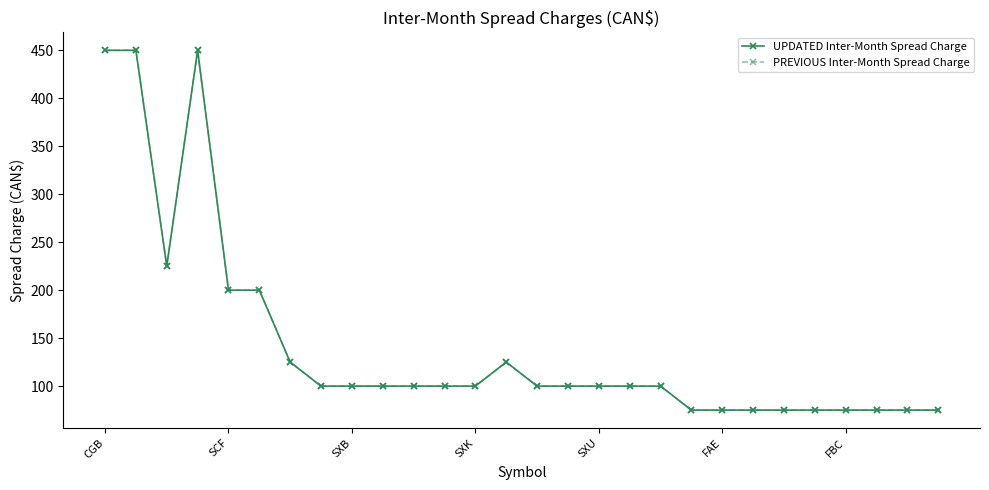

Reading left to right, extract all data points from this chart.

UPDATED Inter-Month Spread Charge: 450	450	225	450	200	200	125	100	100	100	100	100	100	125	100	100	100	100	100	75	75	75	75	75	75	75	75	75
PREVIOUS Inter-Month Spread Charge: 450	450	225	450	200	200	125	100	100	100	100	100	100	125	100	100	100	100	100	75	75	75	75	75	75	75	75	75